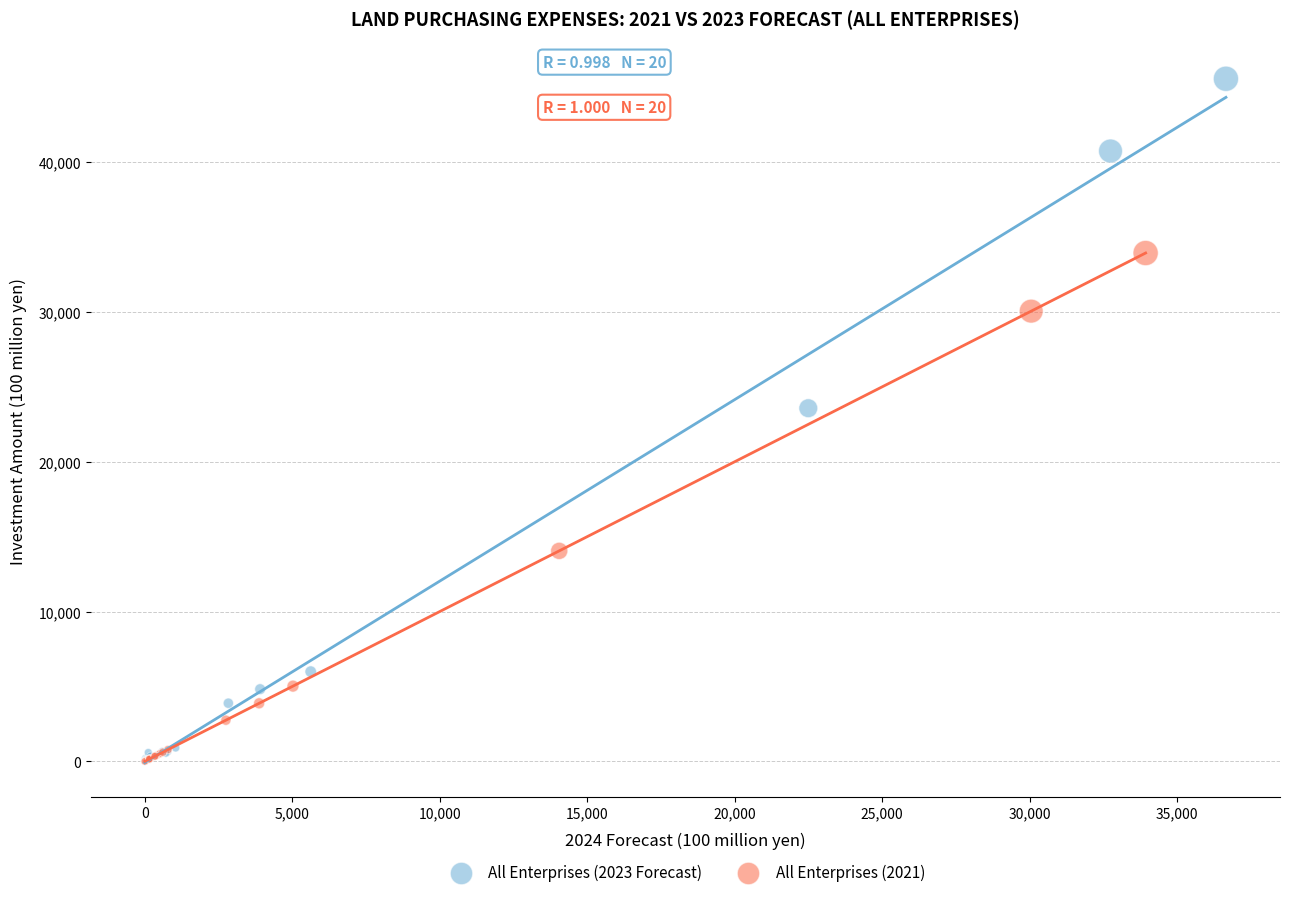

Which series has the largest Y range (max minus min)?

All Enterprises (2023 Forecast)